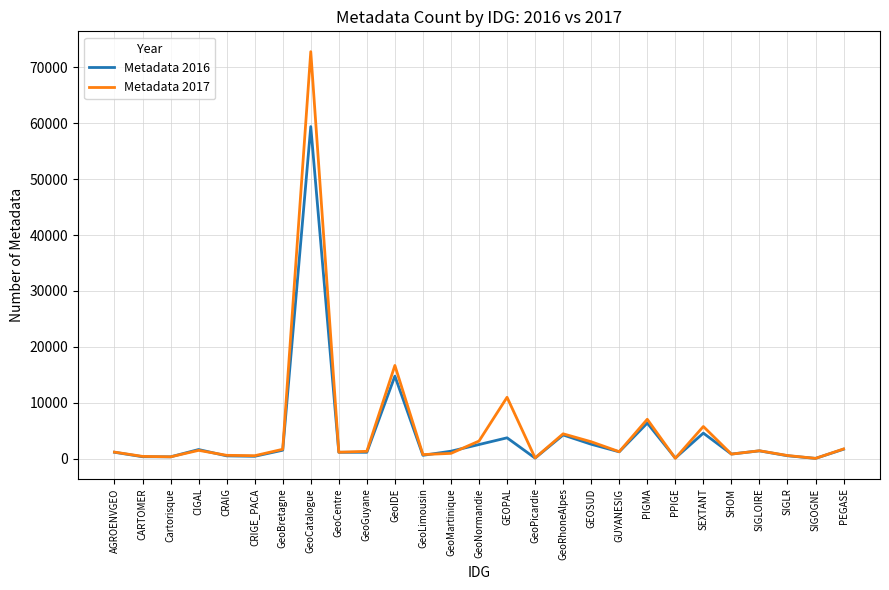

Which series has the widest spread of values?

Metadata 2017